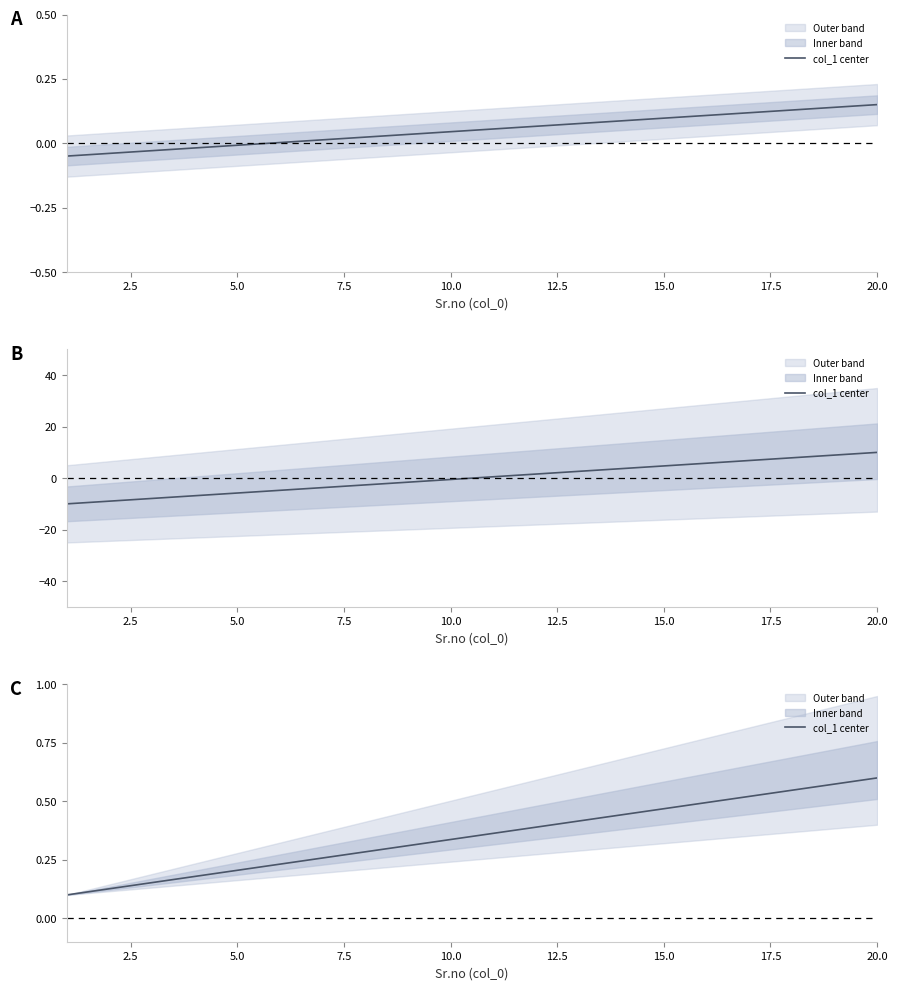

What is the difference between the second highest and minimum values?

0.5